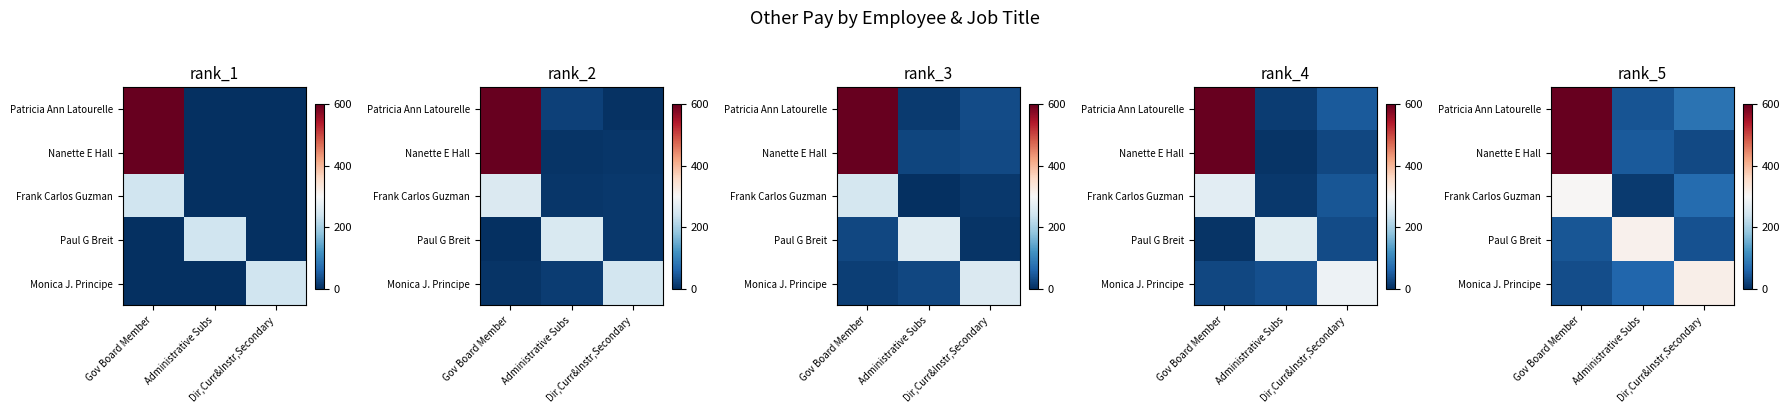

Read the row_0 value at Dir,Curr&Instr,Secondary.

78.1